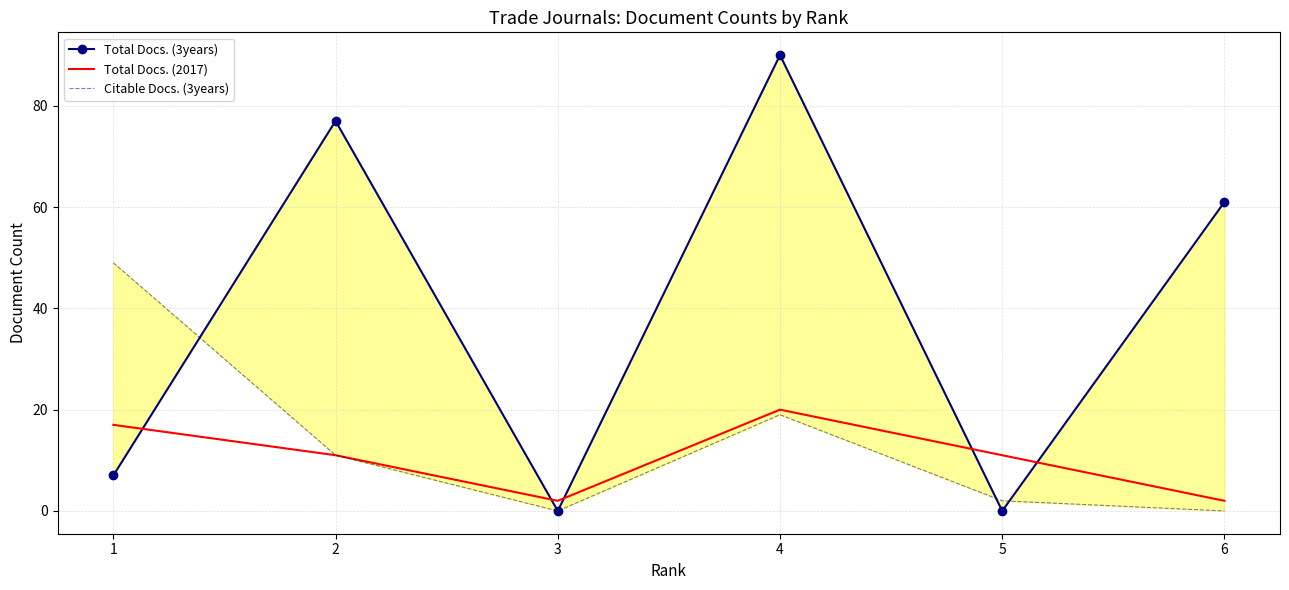

List the labels in order of Citable Docs. (3years) value, largest first.

1, 4, 2, 5, 3, 6